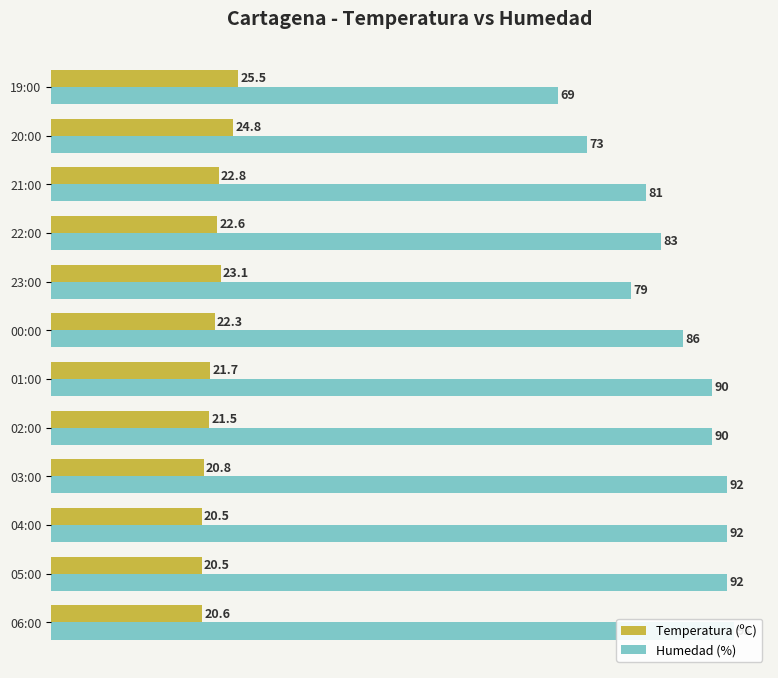

Reading left to right, what are all the values shown in this chart?

Temperatura (ºC): 20.6	20.5	20.5	20.8	21.5	21.7	22.3	23.1	22.6	22.8	24.8	25.5
Humedad (%): 93.0	92.0	92.0	92.0	90.0	90.0	86.0	79.0	83.0	81.0	73.0	69.0